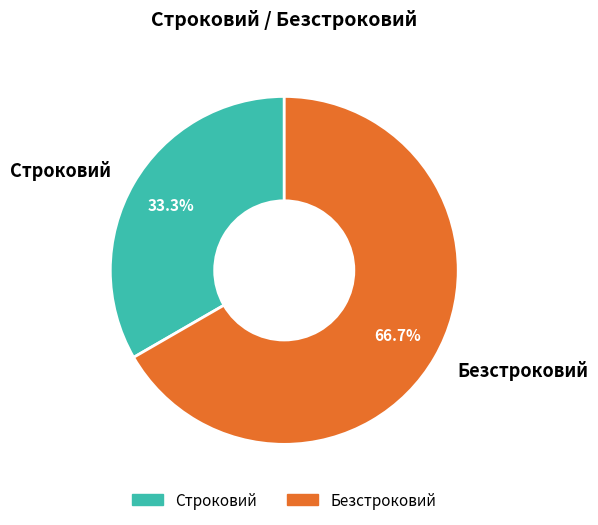

Which slice is the largest?

Безстроковий